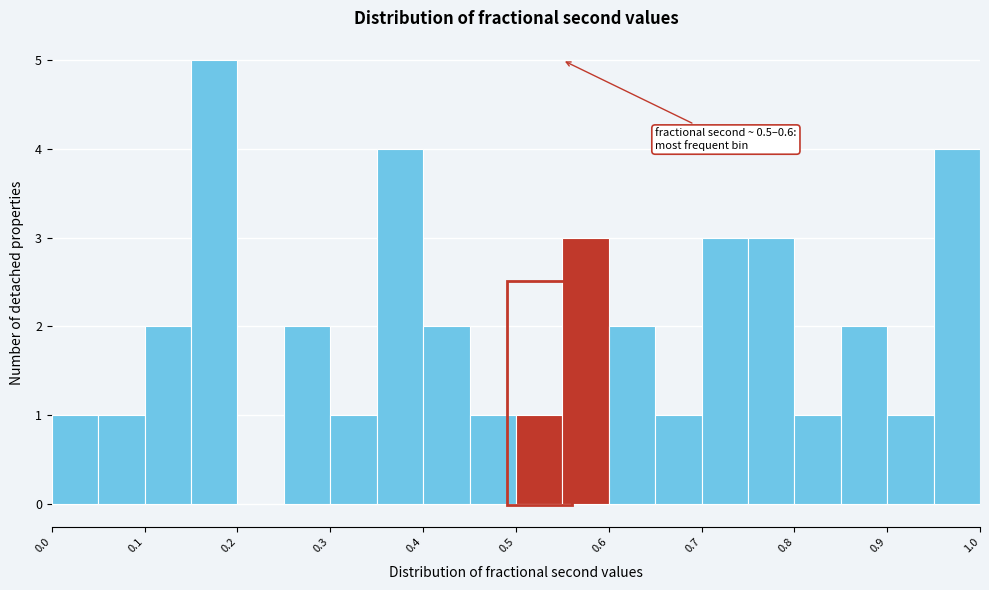

Which range on the x-axis has the tallest bar?

0.15 to 0.20